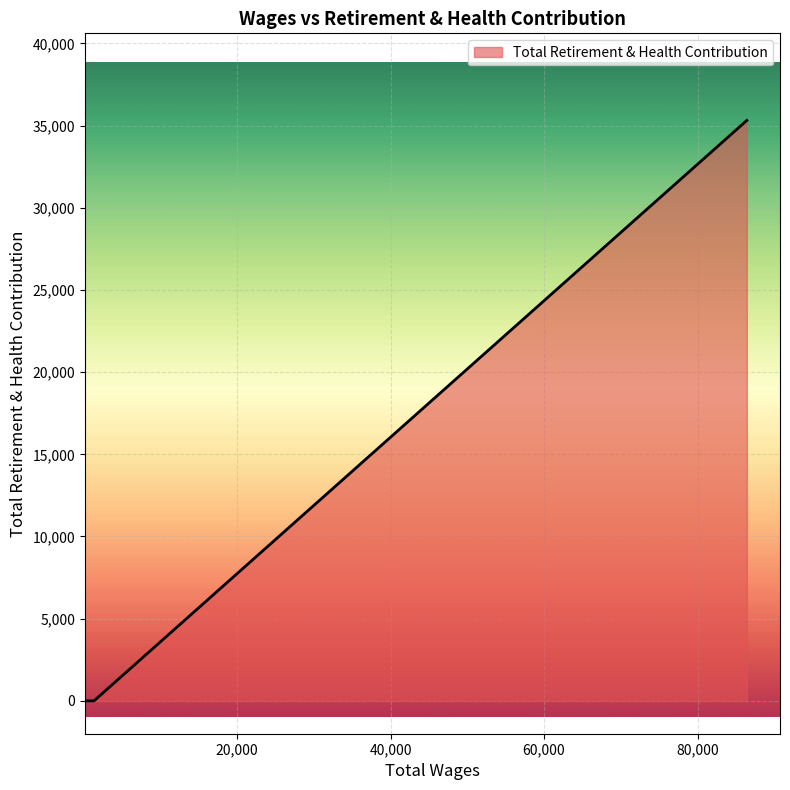

What is the difference between the maximum and minimum values?

35316